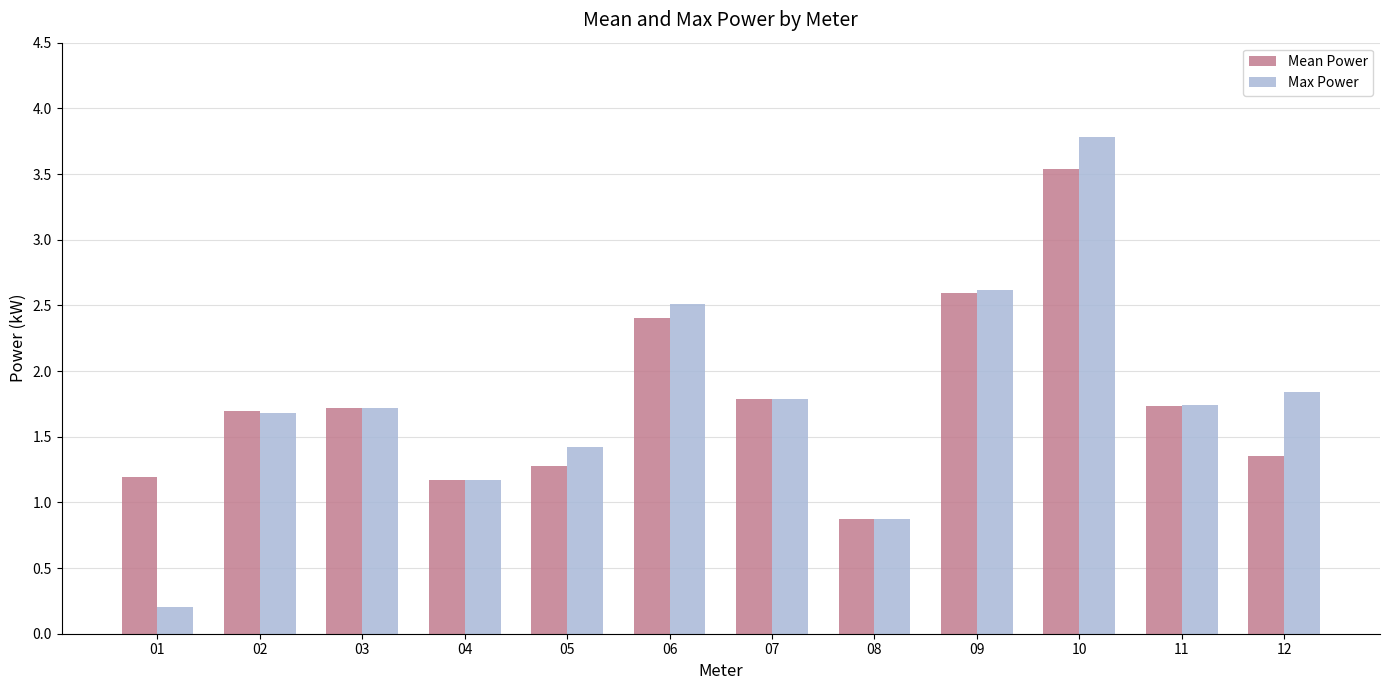

List the series in order of their peak value, highest first.

Max Power, Mean Power